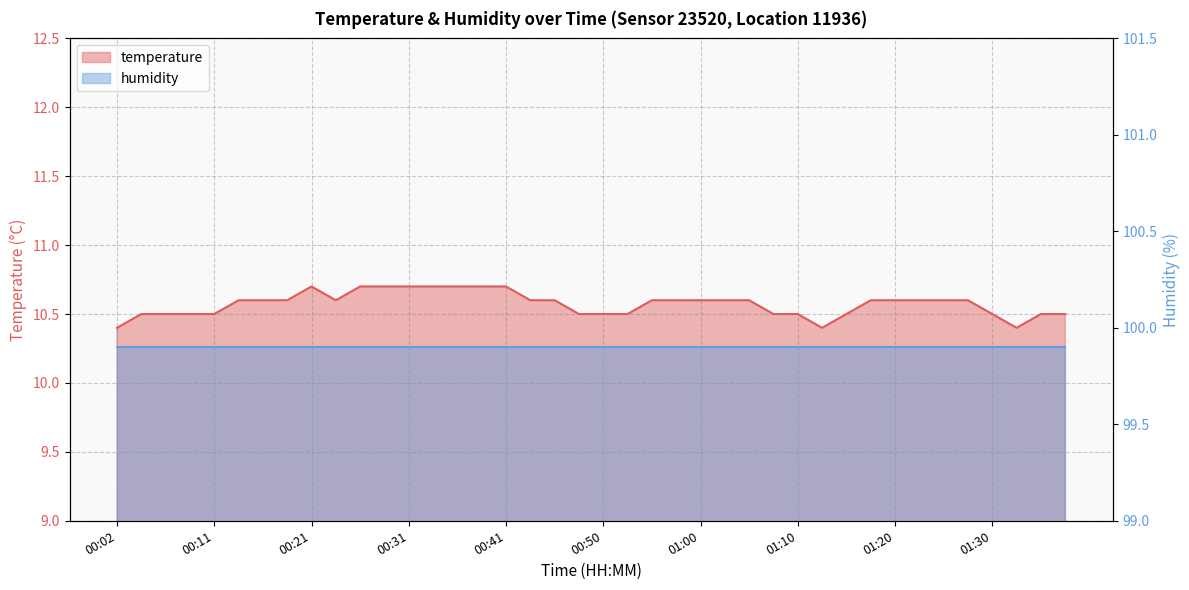

What is the smallest value displayed?

10.4